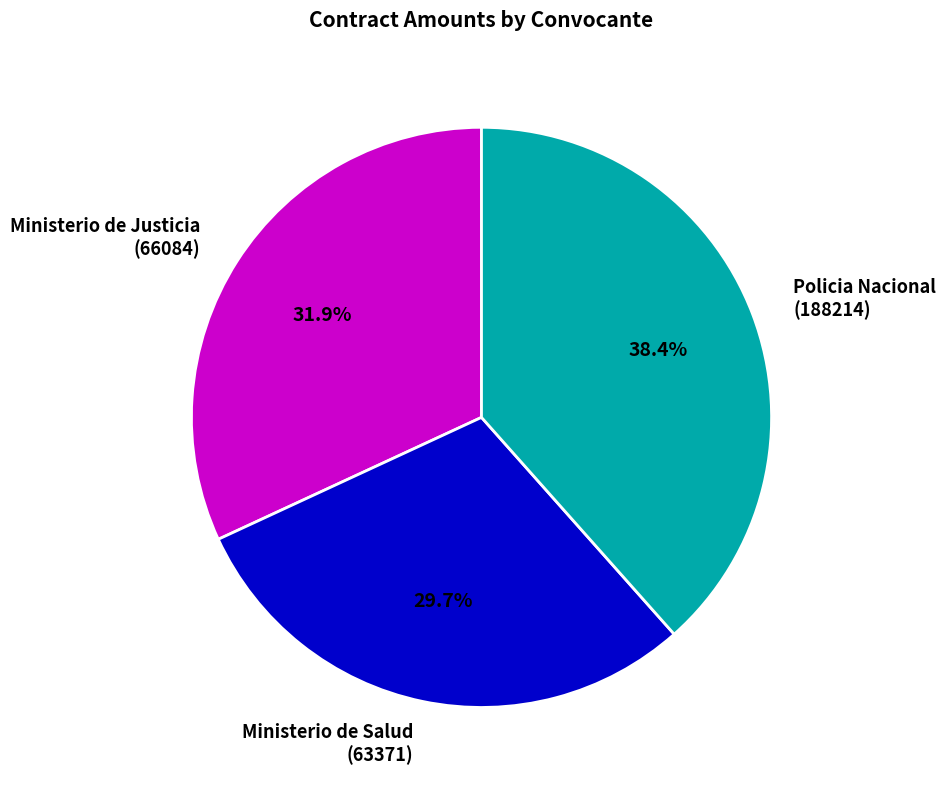

To the nearest percent, what is the difference between the largest and smallest slice percentages?

9%